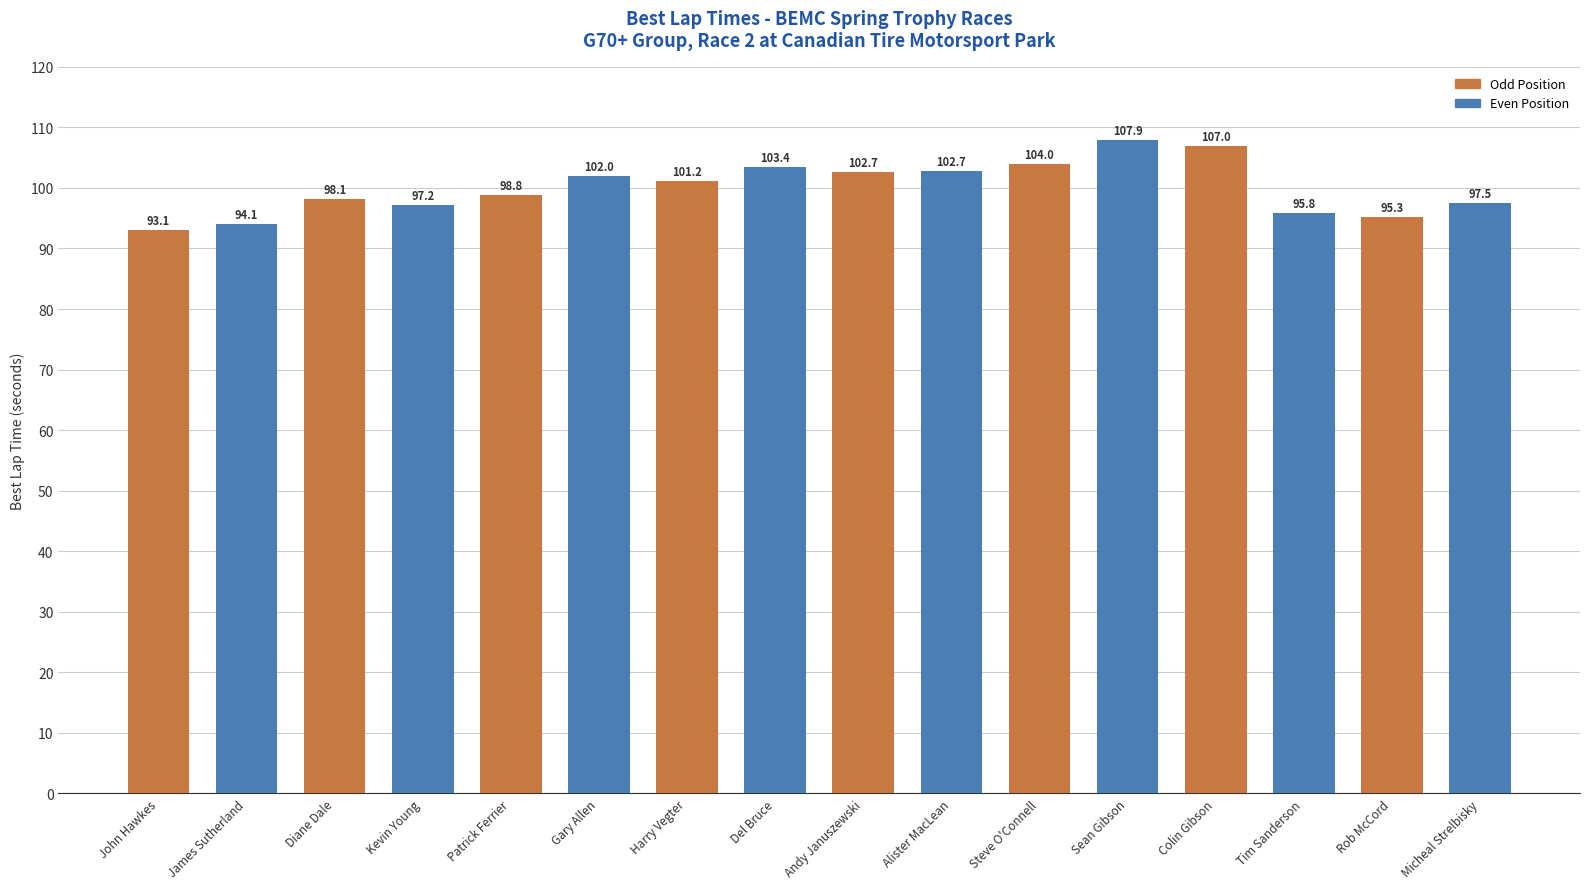

True or false: the data shows 32.2 at Sean Gibson.

False